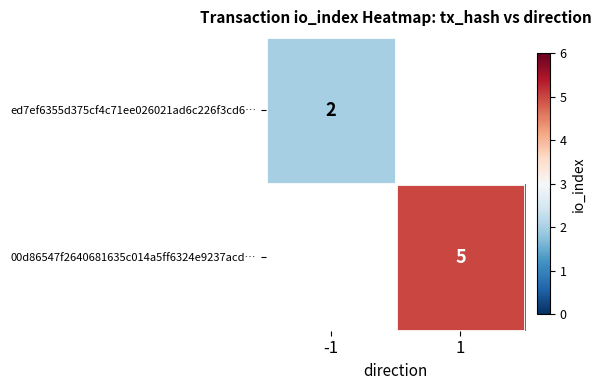

The value of 00d86547f2640681635c014a5ff6324e9237acd… at 1 is 5. True or false?

True